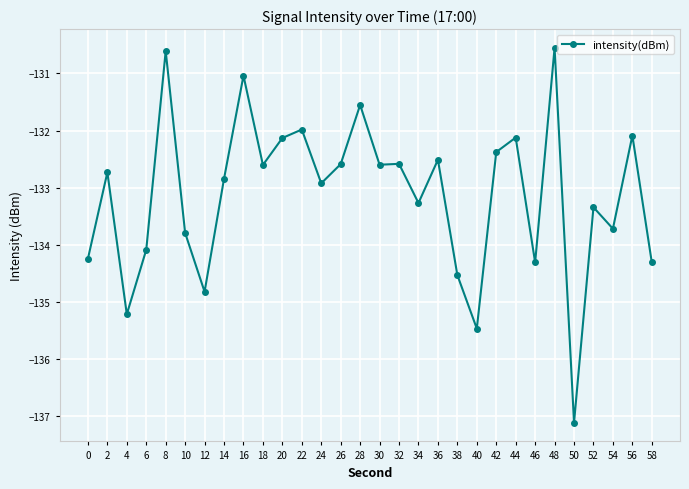

How many distinct data groups are displayed?

1